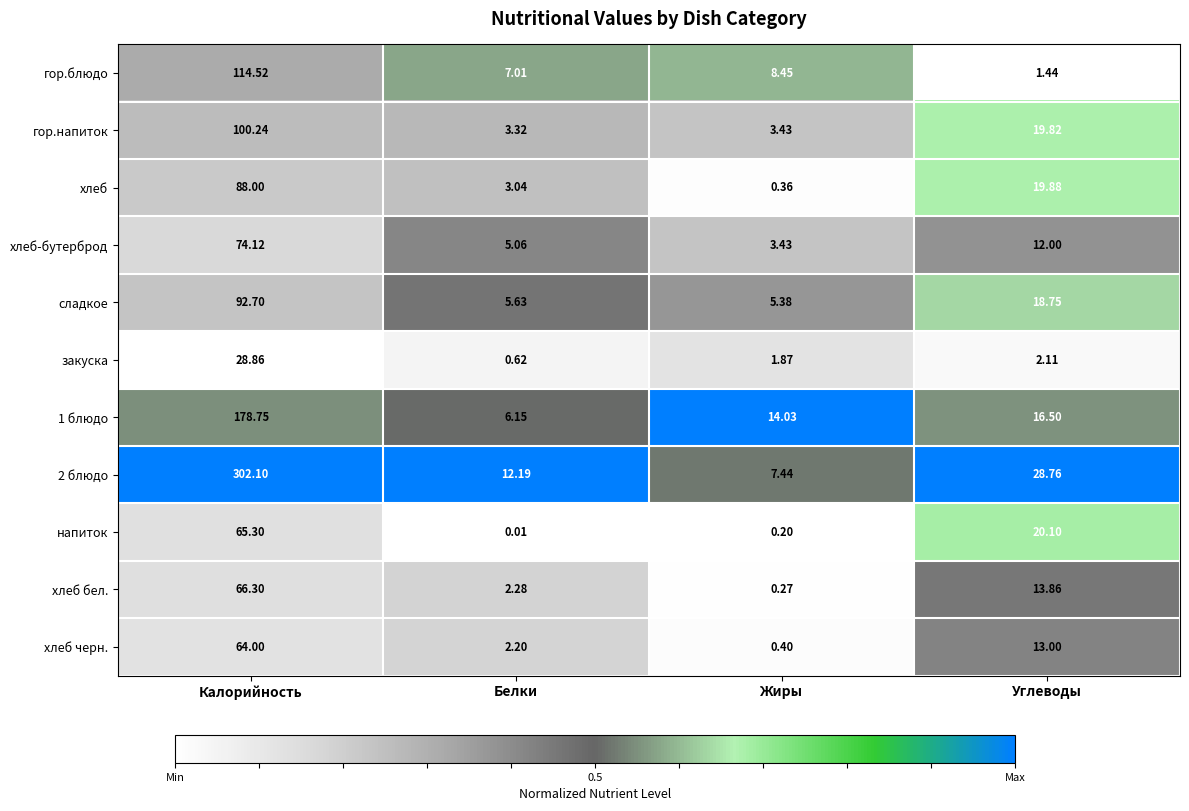

List the labels in order of гор.напиток value, largest first.

Калорийность, Углеводы, Жиры, Белки